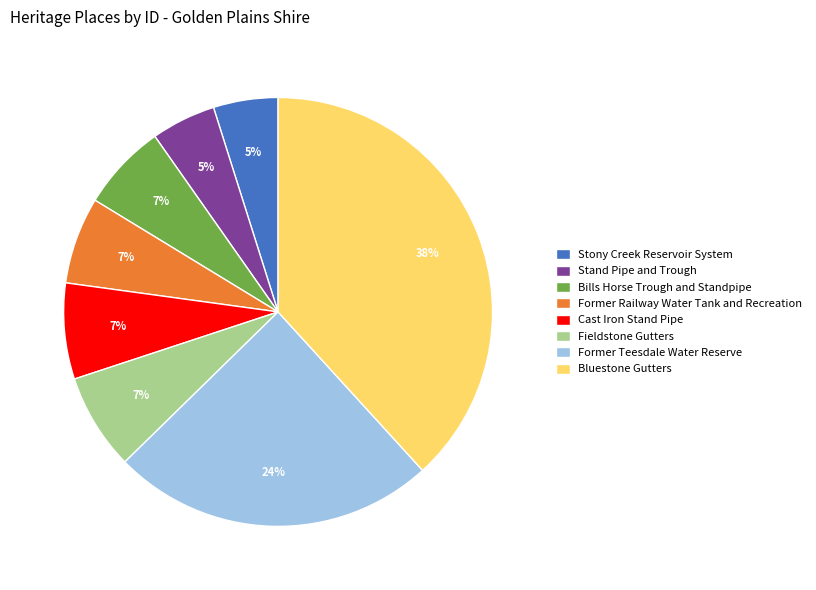

Is the sum of Fieldstone Gutters and Cast Iron Stand Pipe greater than half?

No